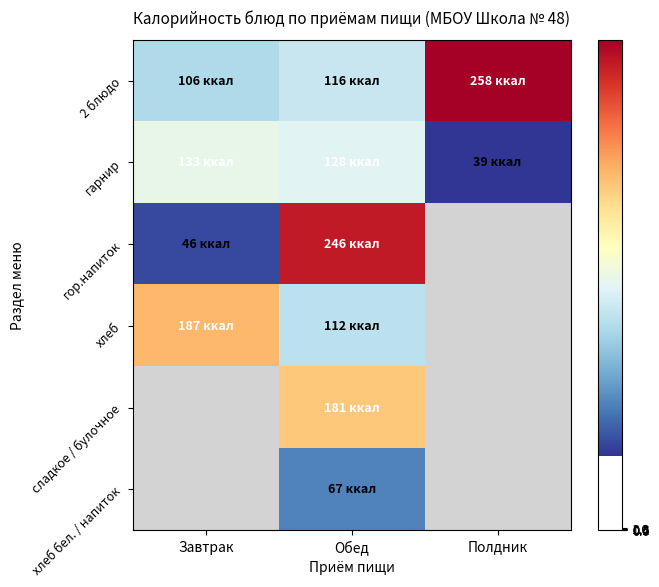

Count the хлеб values in the range 112 to 187.

2